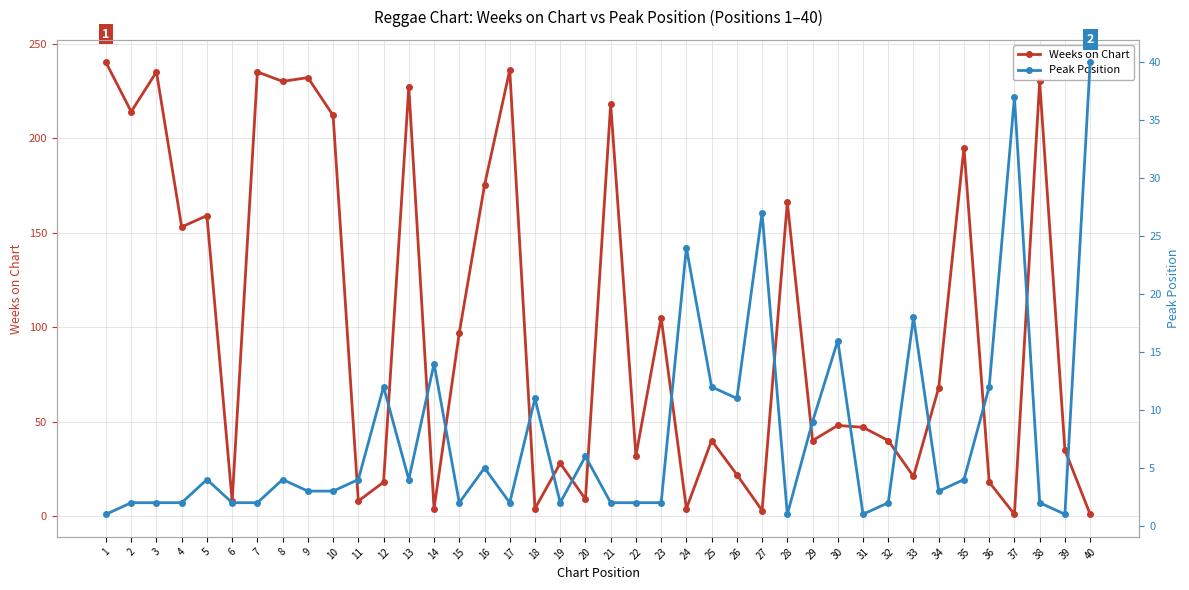

What is the value of the Peak Position point at the 19th from the left?

2